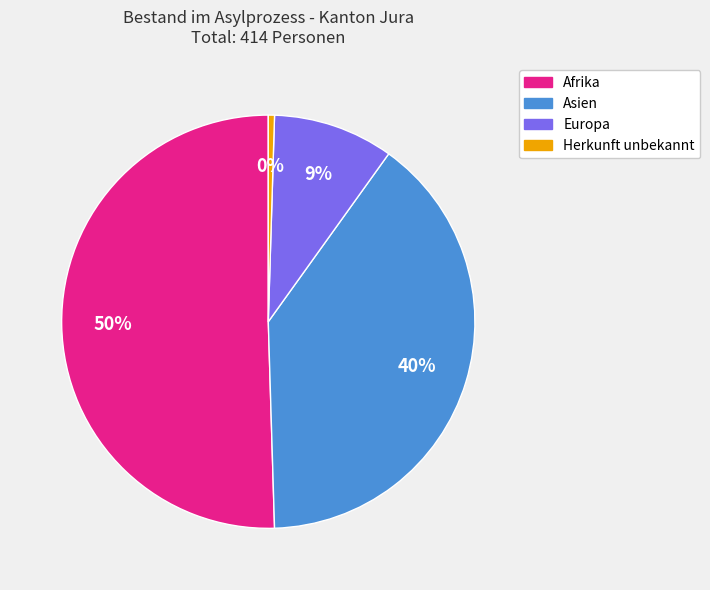

Is the sum of Asien and Herkunft unbekannt greater than half?

No